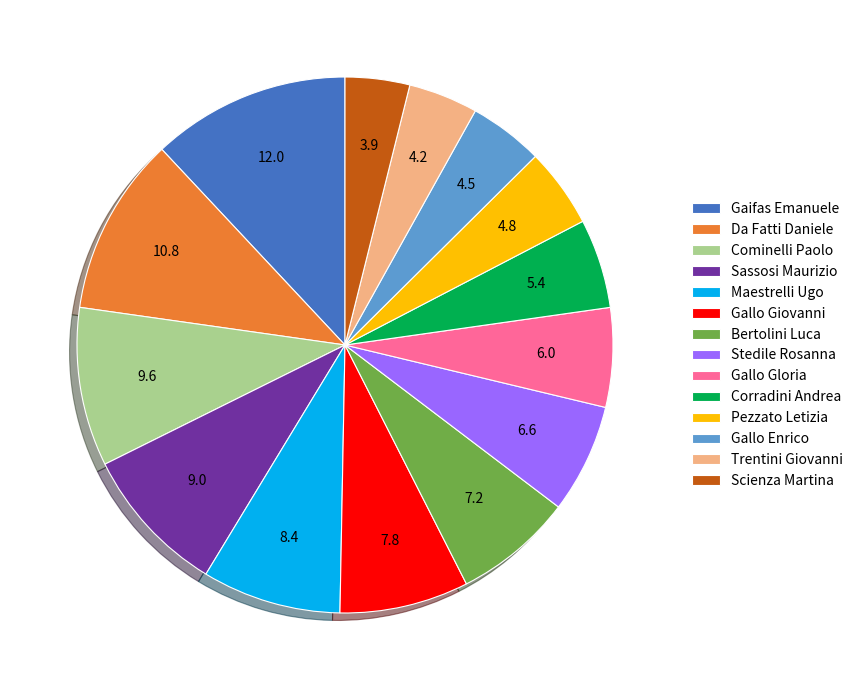

What is the ratio of the value at Corradini Andrea to the value at Scienza Martina?

1.4